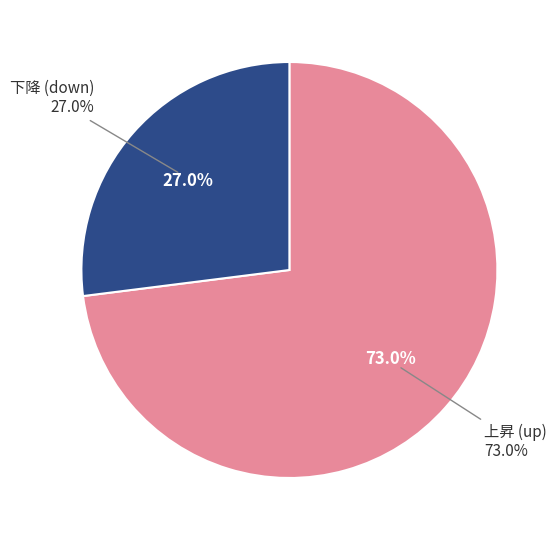

What is the total percentage of up and down?

100.0%